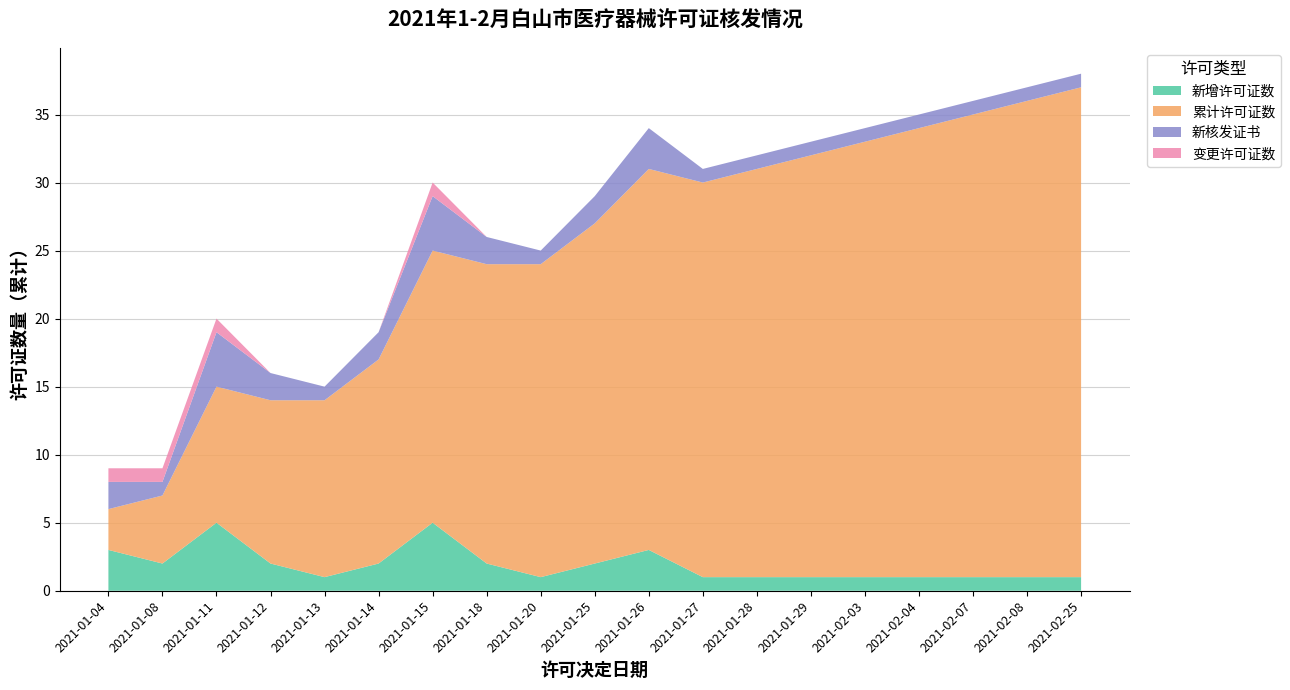

Reading left to right, list all the values displayed in this chart.

新增许可证数: 3	2	5	2	1	2	5	2	1	2	3	1	1	1	1	1	1	1	1
累计许可证数: 3	5	10	12	13	15	20	22	23	25	28	29	30	31	32	33	34	35	36
新核发证书: 2	1	4	2	1	2	4	2	1	2	3	1	1	1	1	1	1	1	1
变更许可证数: 1	1	1	0	0	0	1	0	0	0	0	0	0	0	0	0	0	0	0